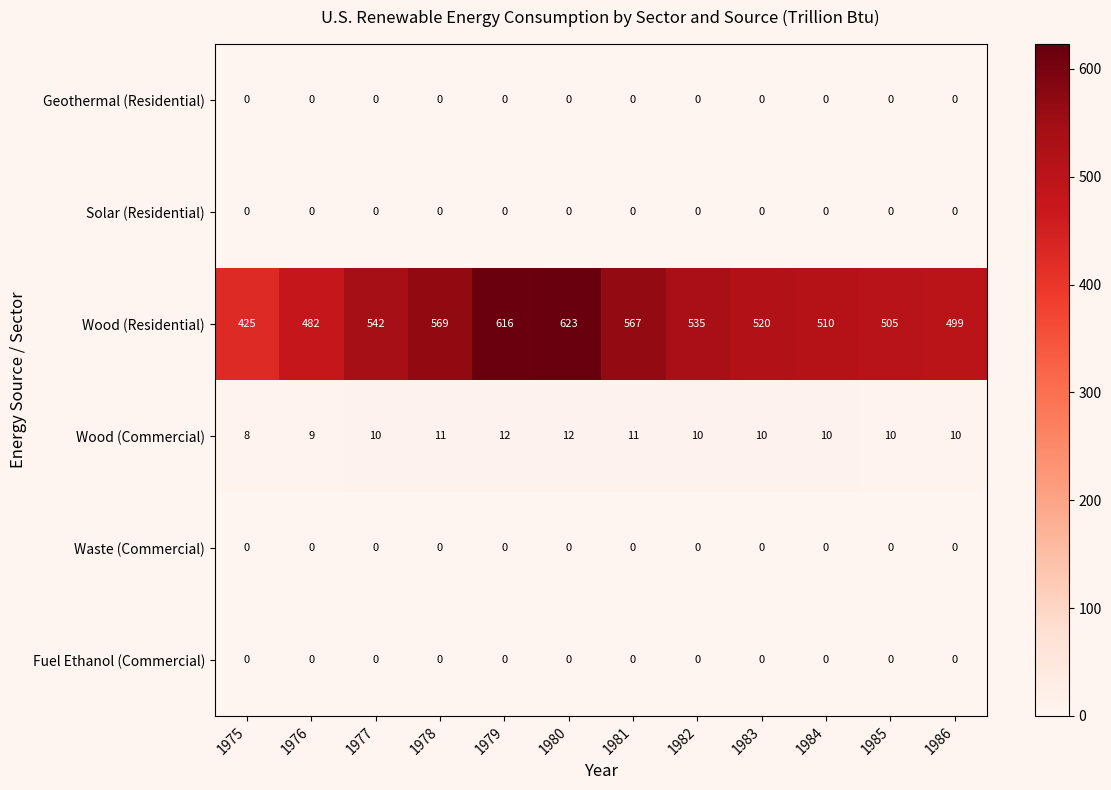

How many values in the Wood (Commercial) series are below 10?

2